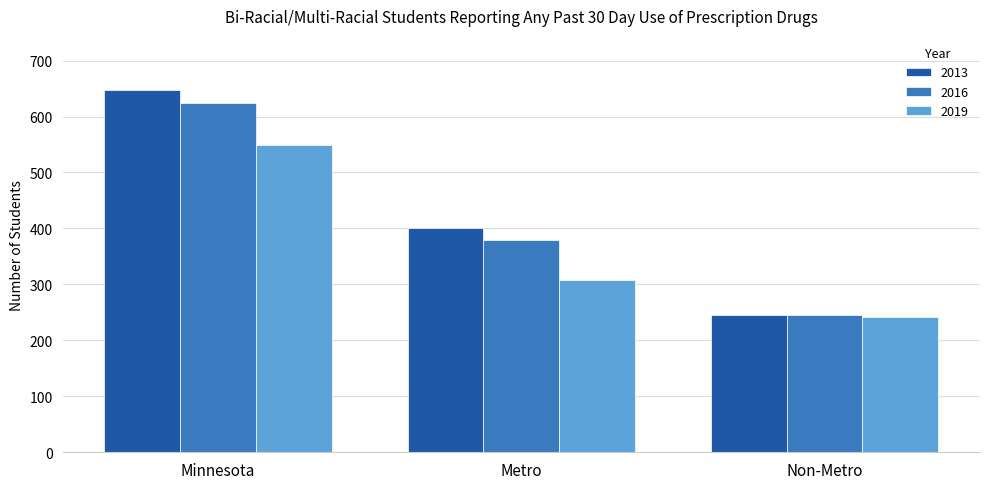

At which label does 2019 first exceed 307?

Minnesota